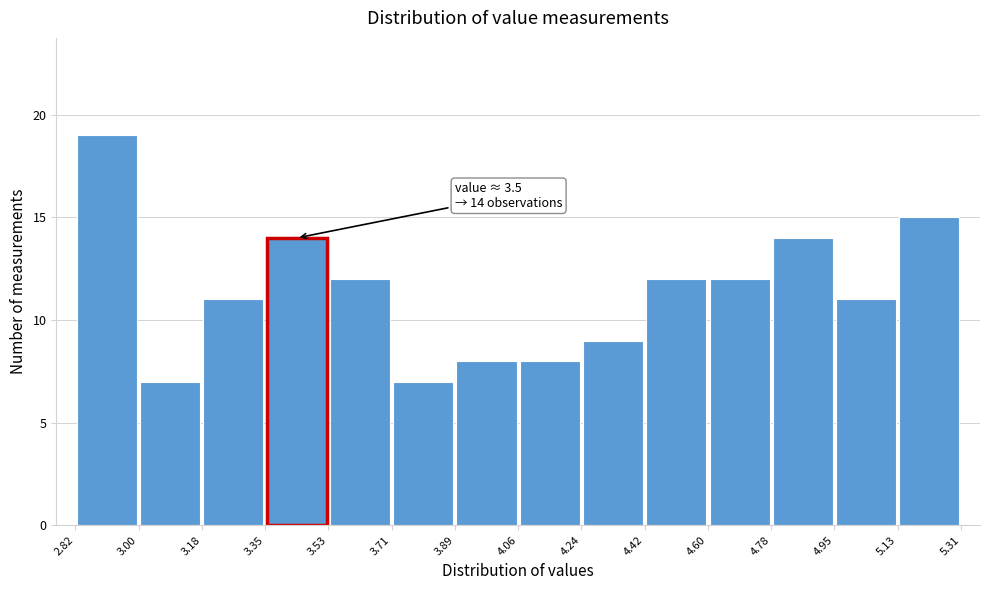

Over which range of the x-axis is the bar tallest?

2.82 to 3.00